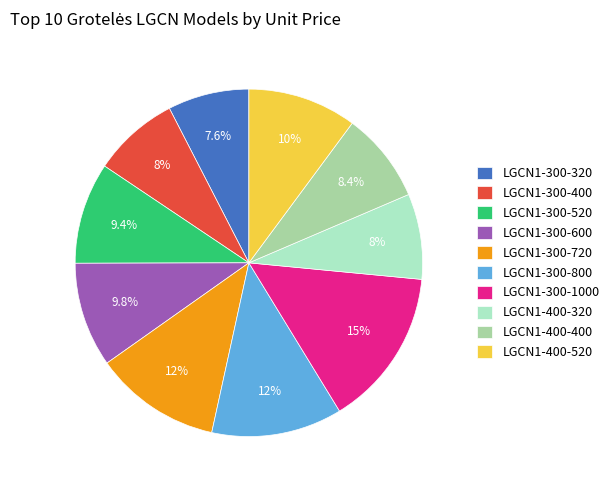

What percentage is NOT represented by LGCN1-400-320?

92.0%